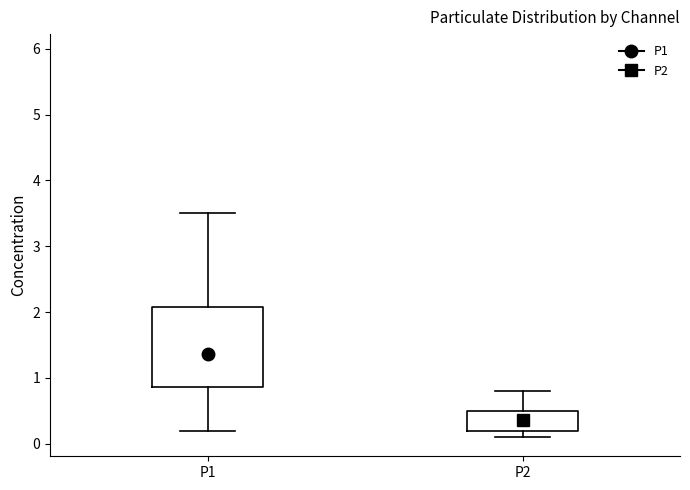

Comparing the boxes themselves (not the whiskers), which one is the tallest?

P1